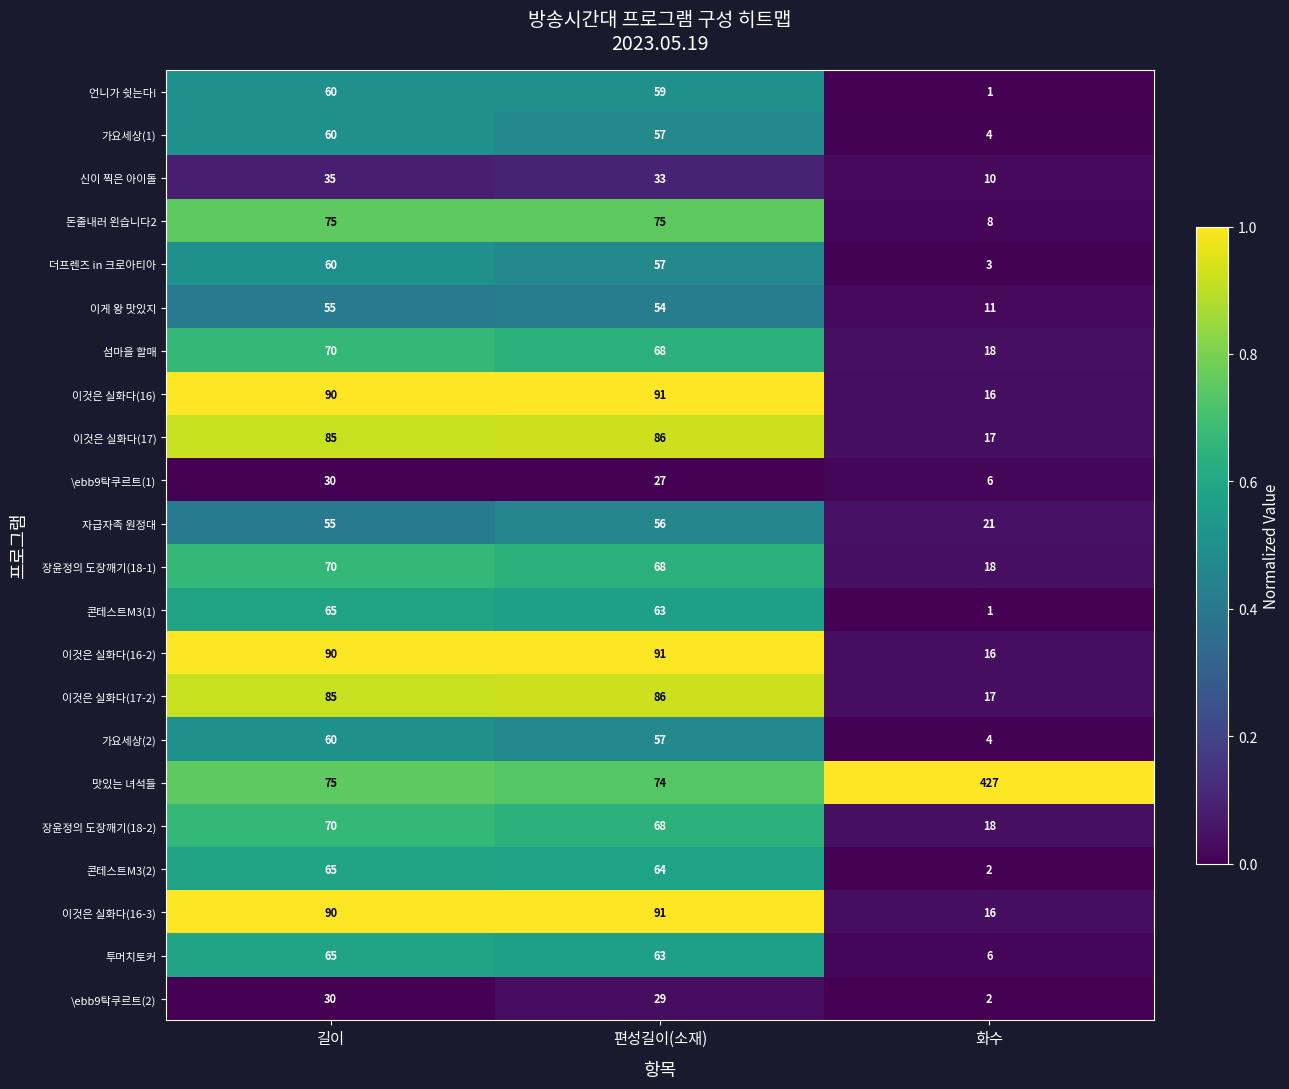

Between 편성길이(소재) and 화수, which series saw the biggest shift?

맛있는 녀석들